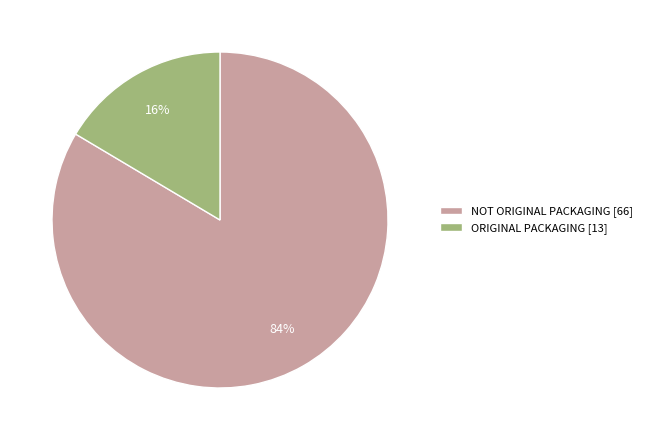

True or false: NOT ORIGINAL PACKAGING accounts for 84% of the total.

True